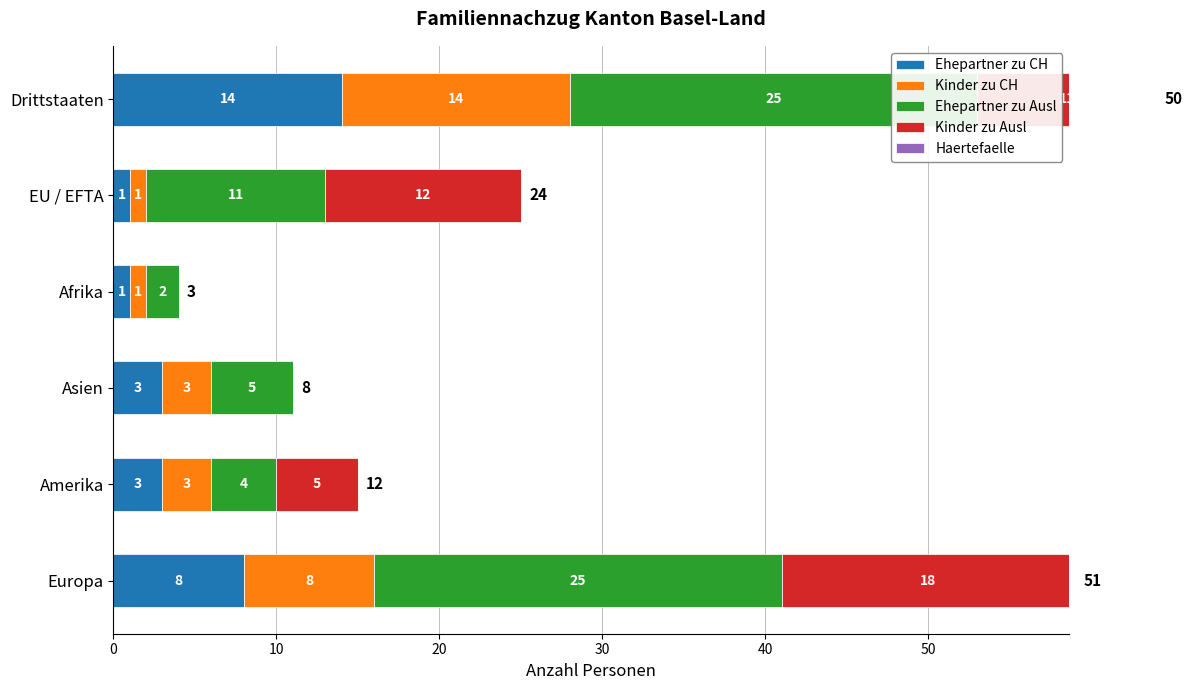

What is the lowest value of the Ehepartner zu CH series?

1.0